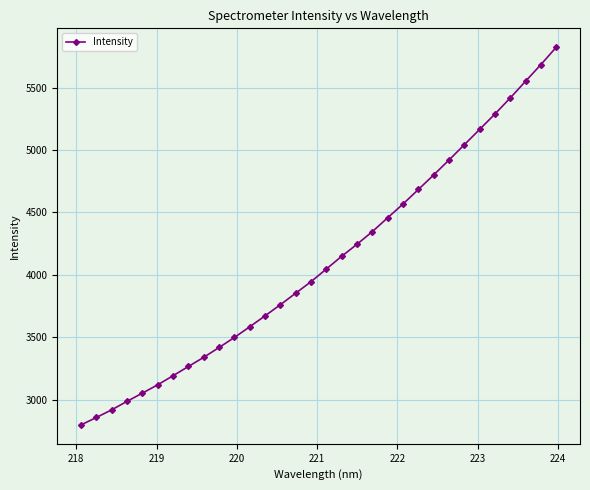

What is the value of the 2nd point from the left?

2856.2